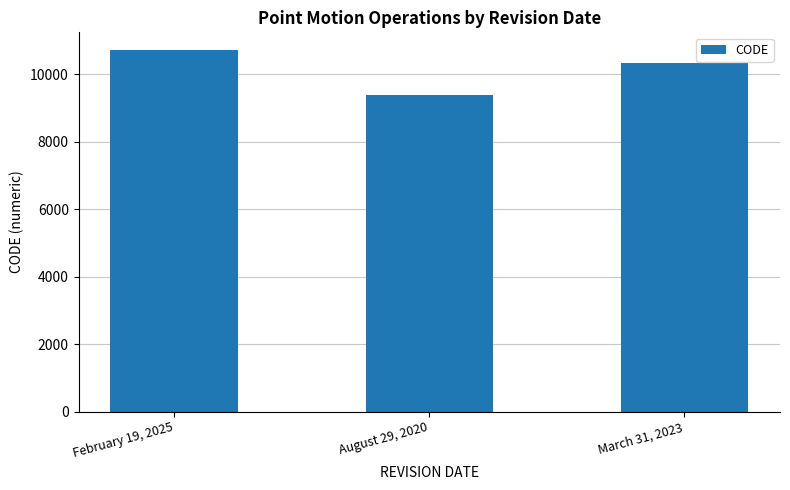

Reading left to right, list all the values displayed in this chart.

10707	9375	10323